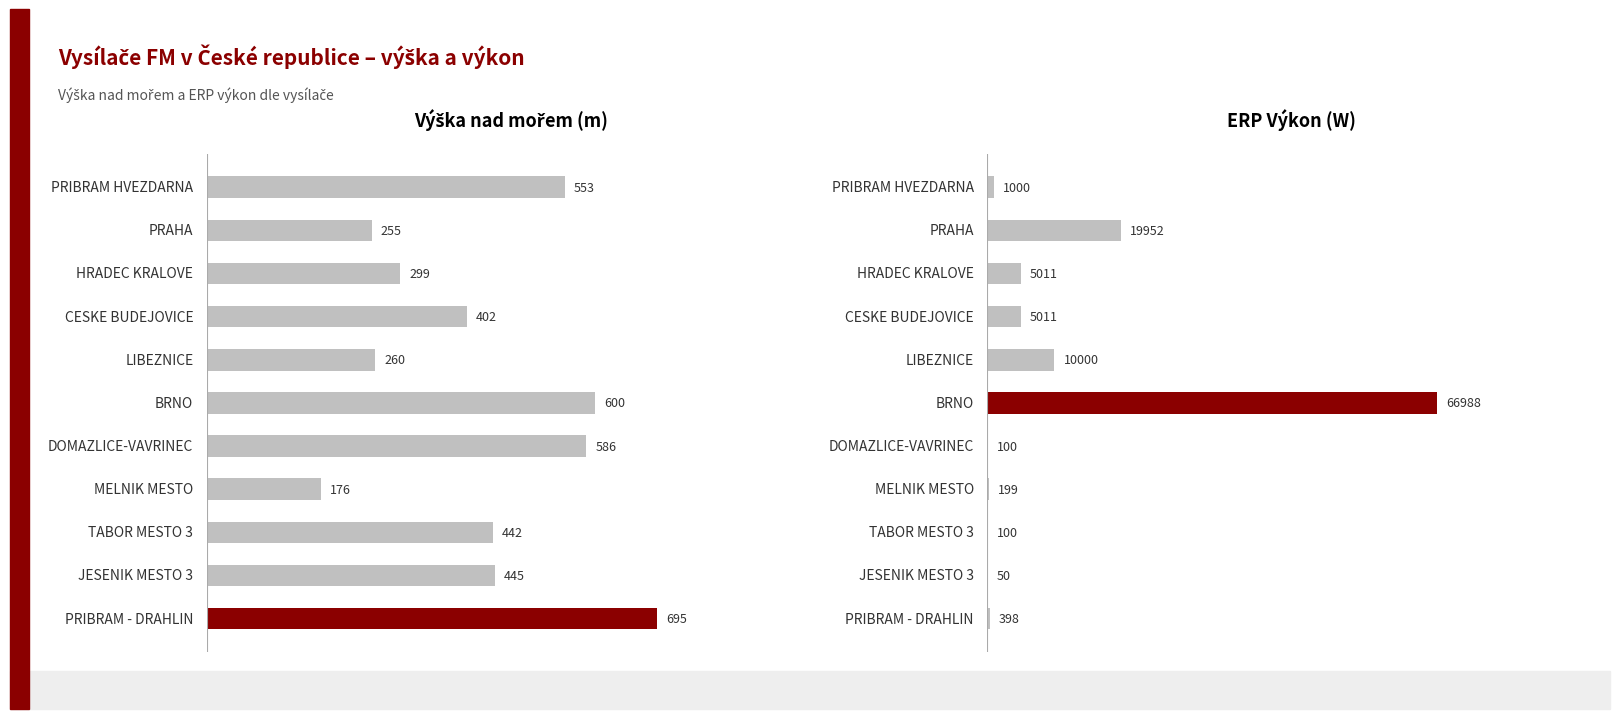

How many groups of bars are there?

11